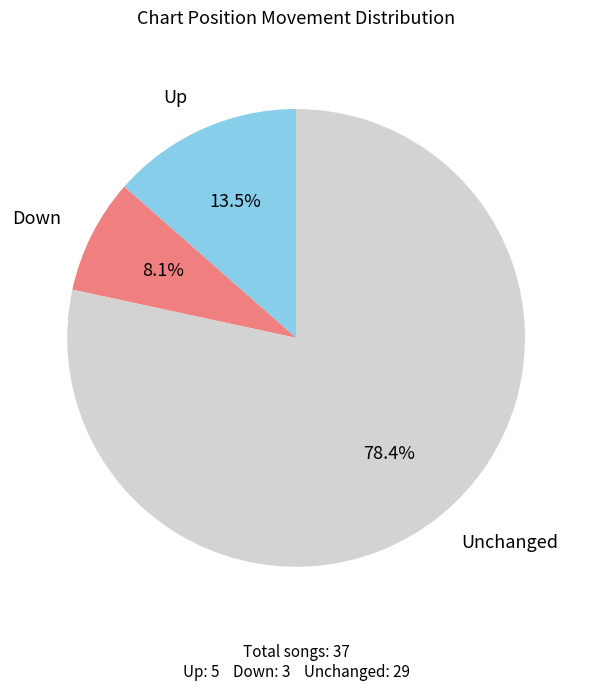

How many segments does this pie chart have?

3